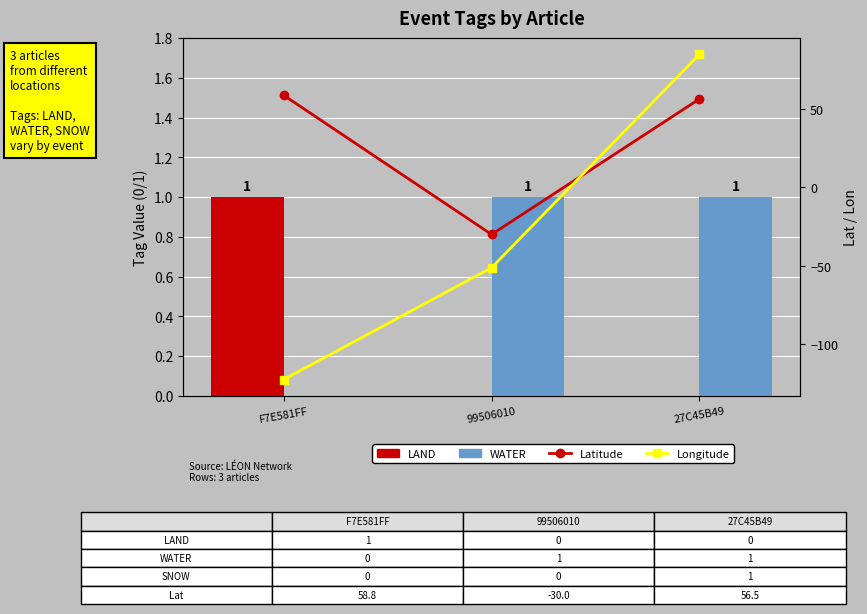

What is the total value across all series at F7E581FF?

-62.9